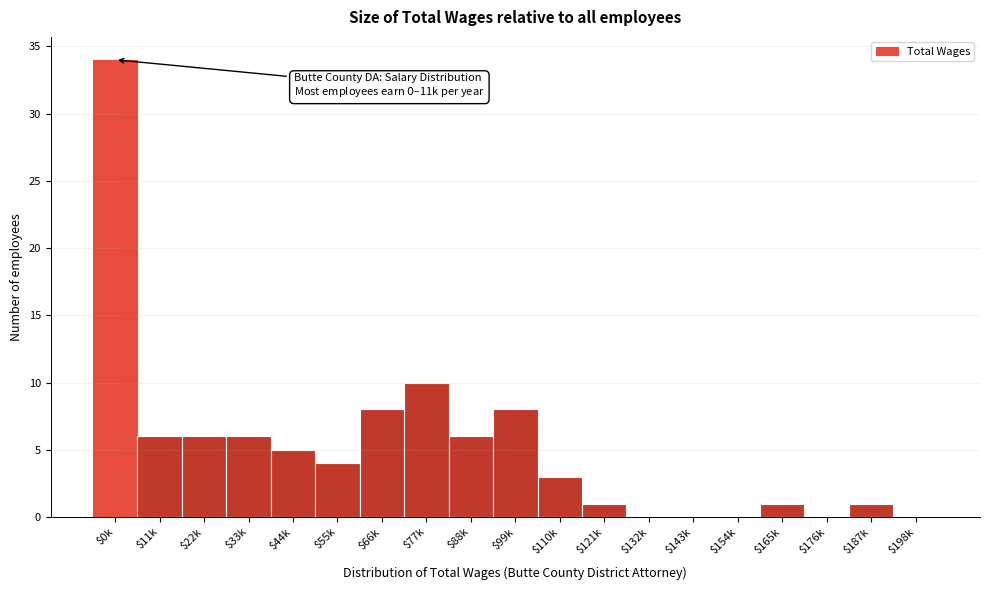

Is it true that the value at $44k is 3?

False